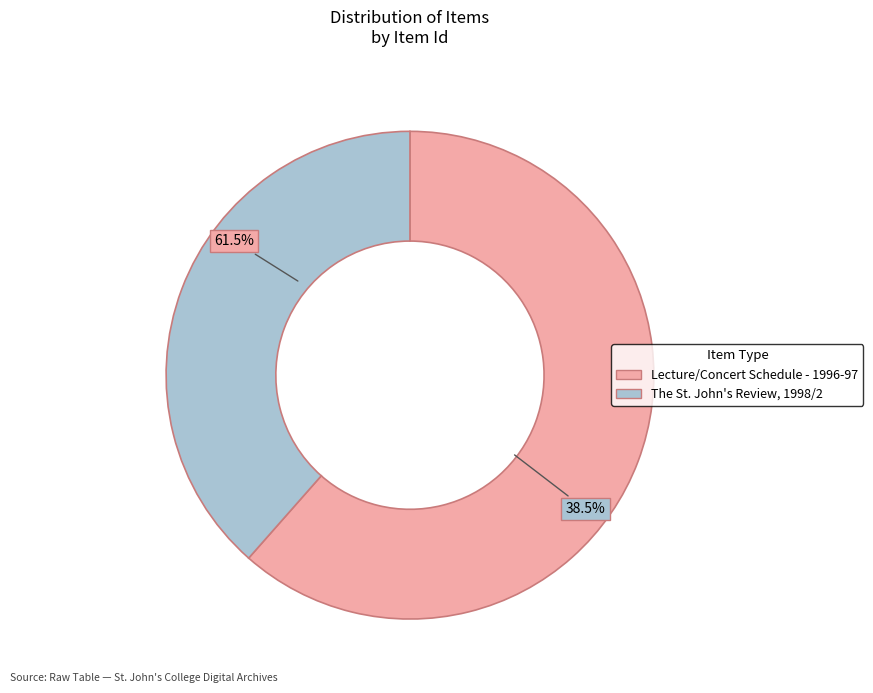

Which slice is the largest?

Lecture/Concert Schedule - 1996-97